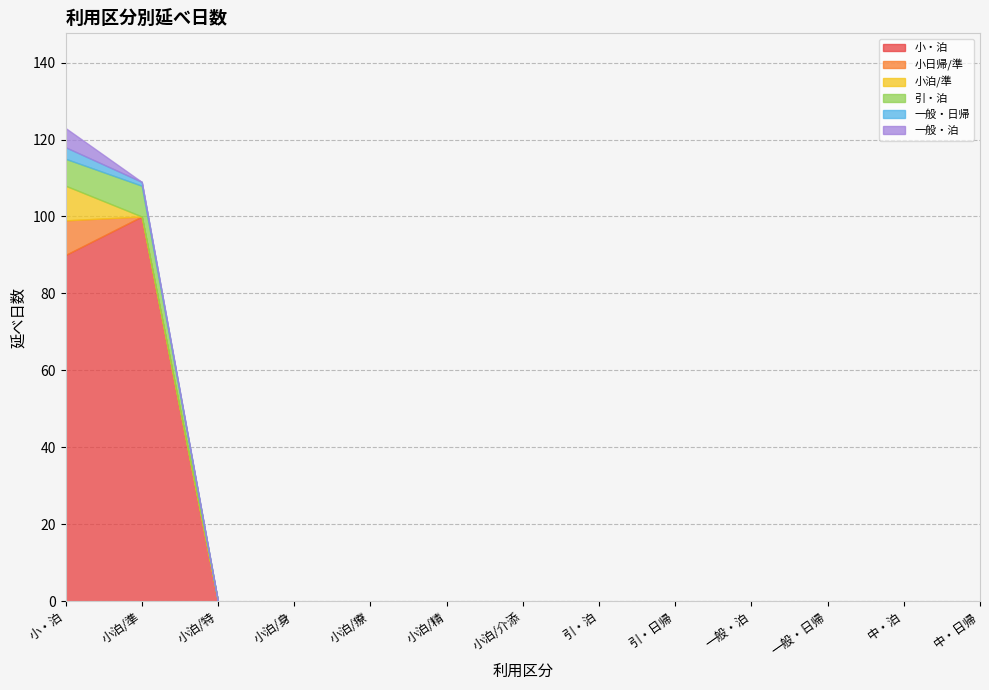

Is the value of 小日帰/準 at 小泊/精 greater than the value of 一般・日帰 at 引・泊?

No